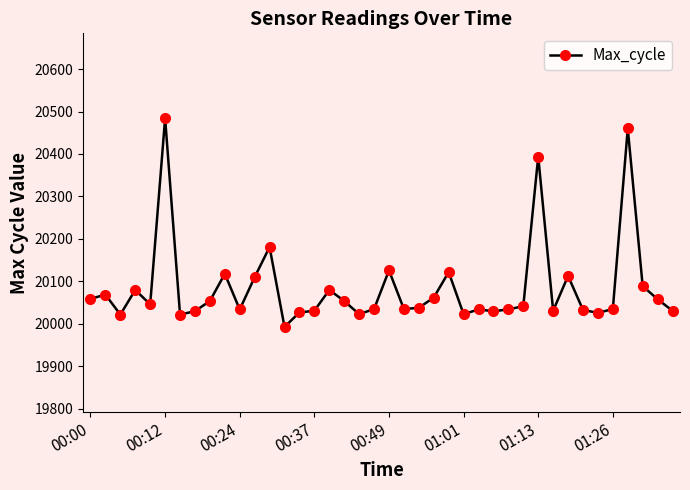

What is the average value?

20084